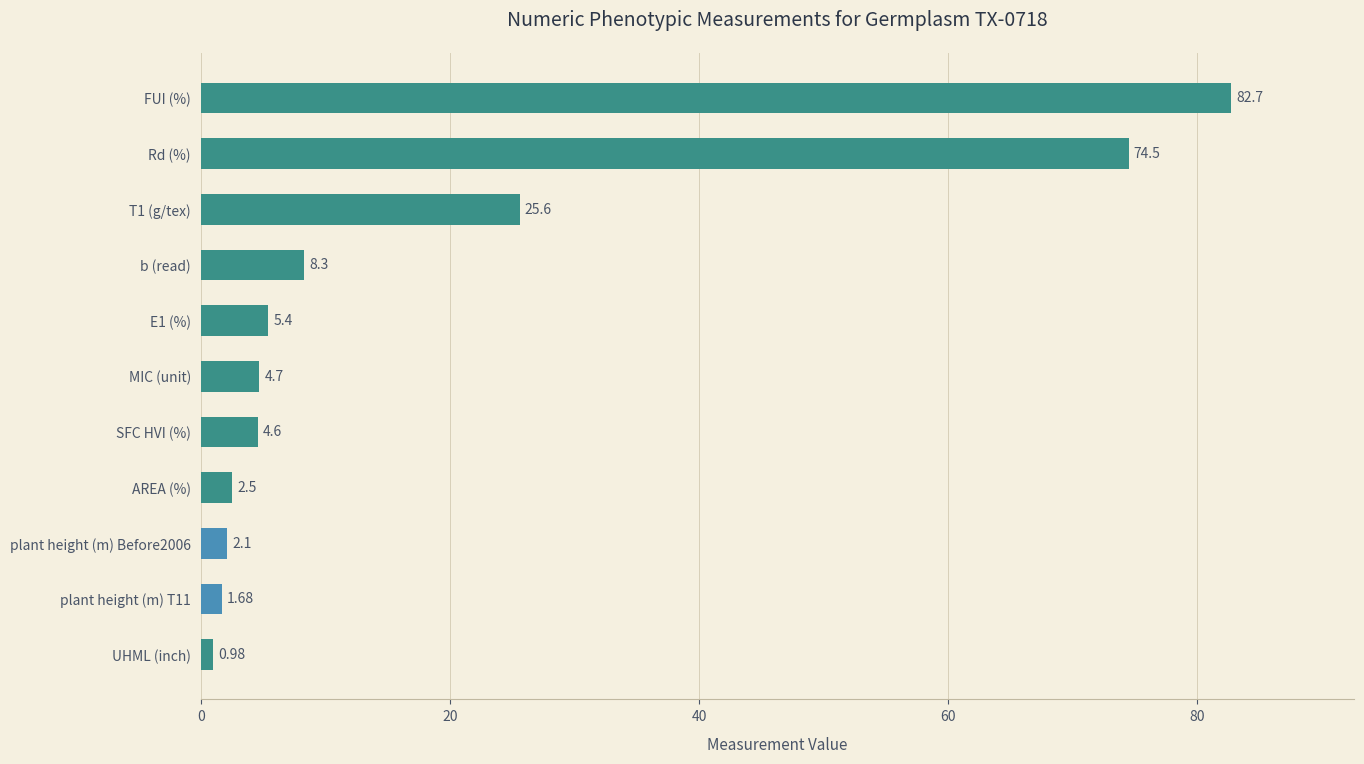

What is the difference between the second highest and second lowest values?

72.8